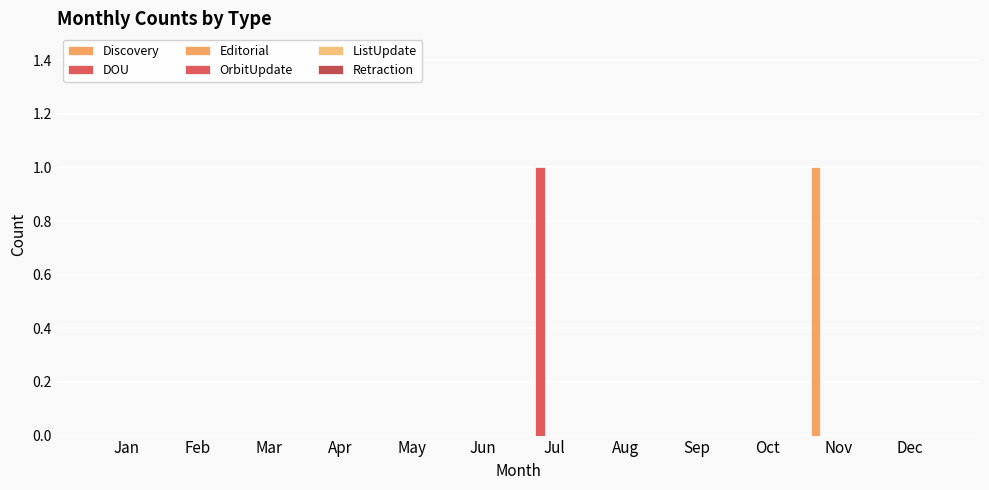

Count the number of categories in the chart.

12